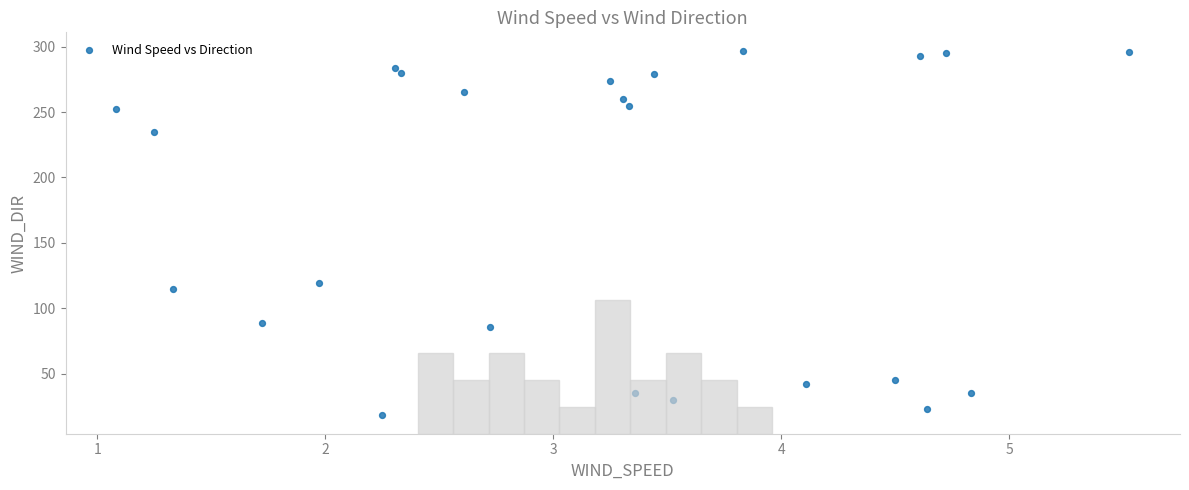

What is the range of Y values (max minus min)?

279